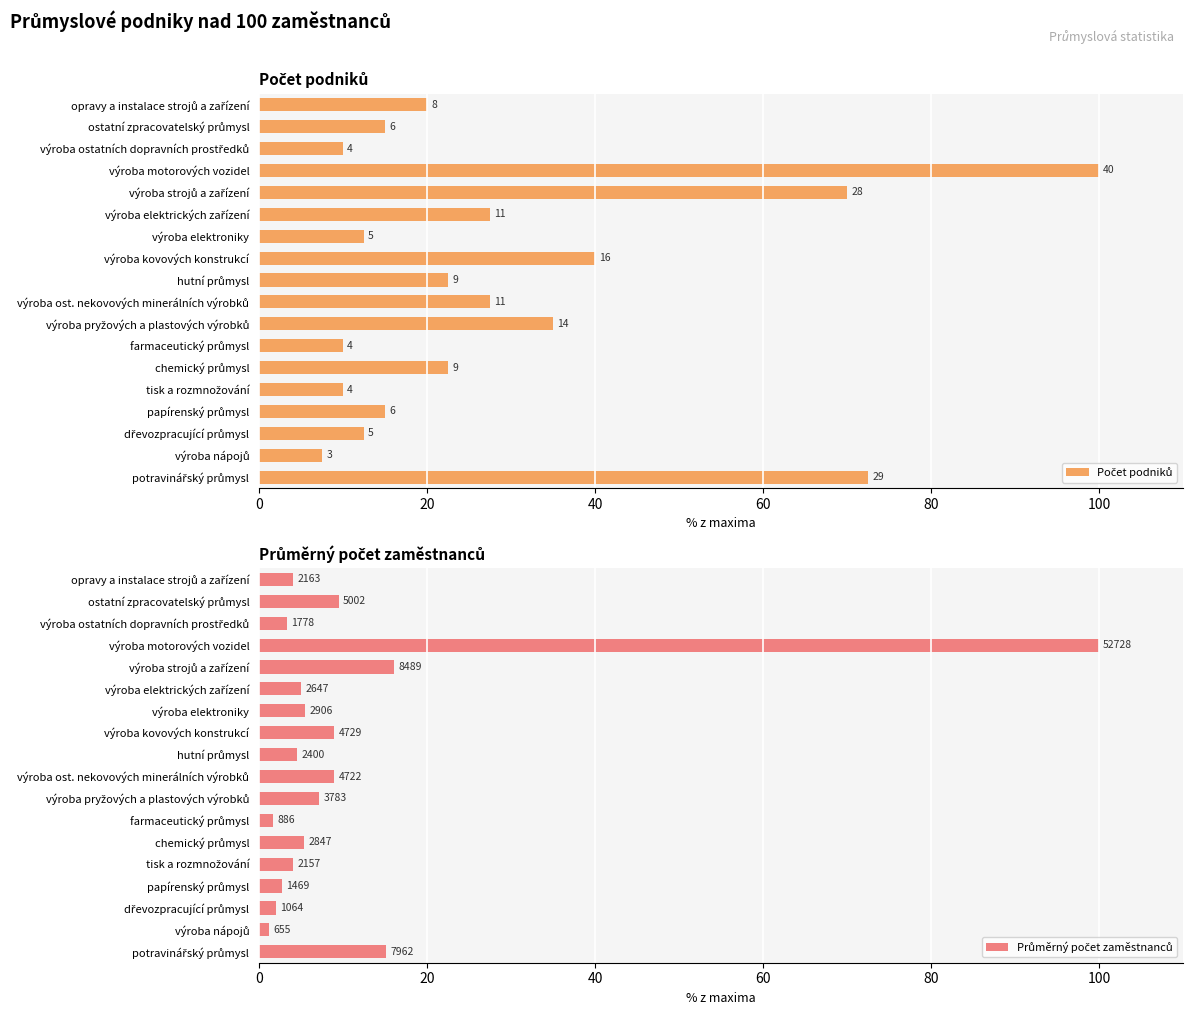

What is the difference between the highest and lowest values at ostatní zpracovatelský průmysl?

5.5